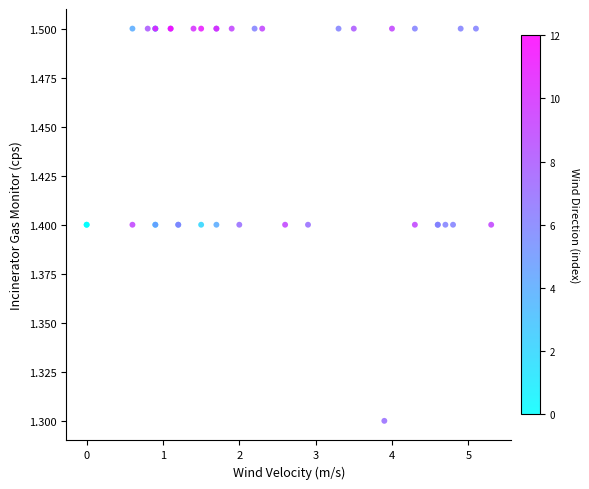

What Y value in the scatter plot is closest to 1?

1.3